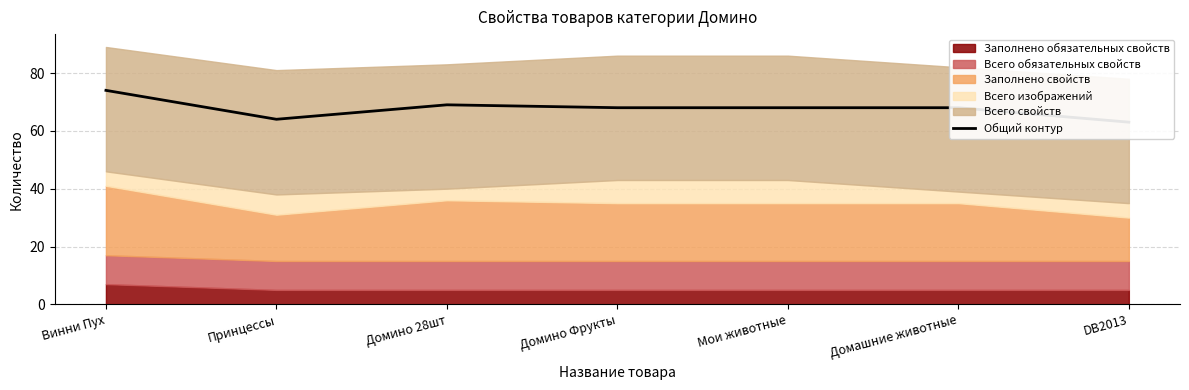

What value does the data have at DB2013?

63